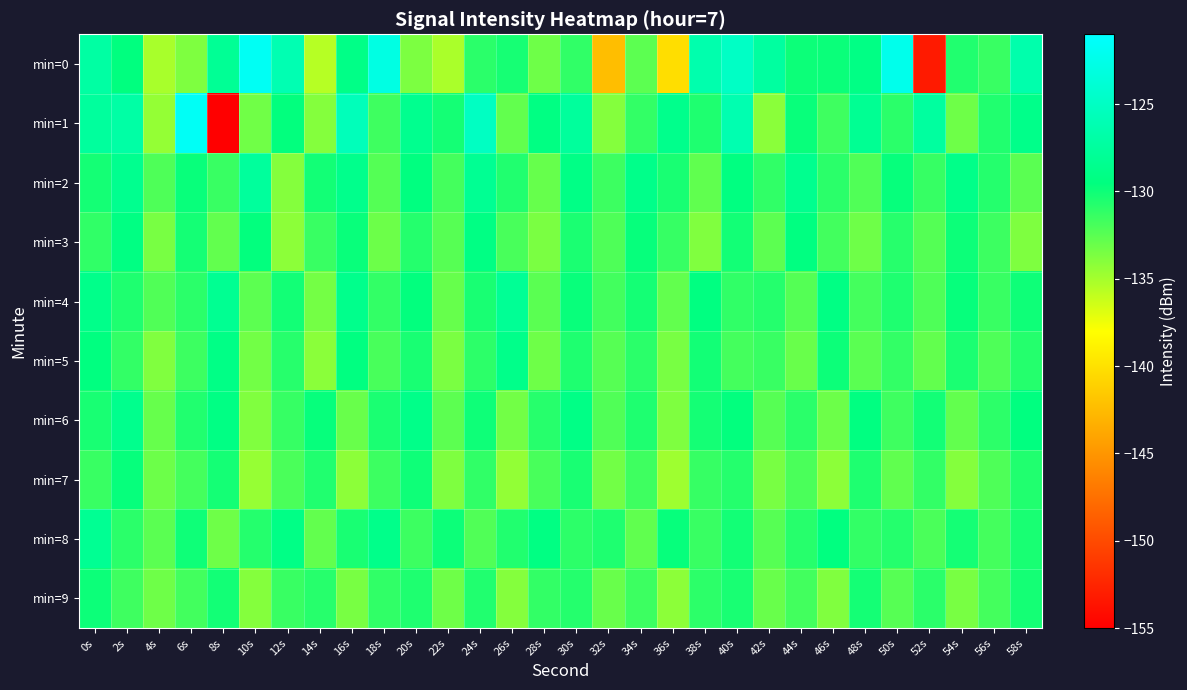

Reading left to right, what are all the values shown in this chart?

min=0: 0s=-127.2	2s=-129.5	4s=-135.1	6s=-133.7	8s=-128.1	10s=-121.8	12s=-126.2	14s=-135.6	16s=-129.0	18s=-122.9	20s=-133.6	22s=-135.2	24s=-130.9	26s=-130.2	28s=-133.2	30s=-131.1	32s=-142.3	34s=-132.6	36s=-140.2	38s=-126.5	40s=-124.9	42s=-127.4	44s=-129.9	46s=-129.9	48s=-129.2	50s=-122.3	52s=-153.2	54s=-130.6	56s=-131.4	58s=-126.6
min=1: 0s=-127.5	2s=-127.0	4s=-134.5	6s=-121.6	8s=-155.0	10s=-133.2	12s=-129.6	14s=-133.9	16s=-125.6	18s=-131.6	20s=-128.5	22s=-130.2	24s=-125.1	26s=-132.8	28s=-129.3	30s=-127.6	32s=-133.9	34s=-131.2	36s=-128.7	38s=-130.5	40s=-126.3	42s=-134.1	44s=-129.8	46s=-131.6	48s=-128.2	50s=-130.9	52s=-127.4	54s=-133.2	56s=-130.6	58s=-128.8
min=2: 0s=-130.2	2s=-128.5	4s=-132.1	6s=-129.8	8s=-131.4	10s=-127.6	12s=-133.9	14s=-130.1	16s=-128.7	18s=-132.3	20s=-129.5	22s=-131.8	24s=-128.2	26s=-130.6	28s=-132.9	30s=-129.1	32s=-131.5	34s=-128.8	36s=-130.3	38s=-132.7	40s=-129.4	42s=-131.1	44s=-128.5	46s=-130.9	48s=-132.2	50s=-129.7	52s=-131.3	54s=-128.9	56s=-130.7	58s=-132.5
min=3: 0s=-131.1	2s=-129.3	4s=-133.5	6s=-130.2	8s=-132.8	10s=-129.6	12s=-134.2	14s=-131.4	16s=-129.8	18s=-133.1	20s=-130.7	22s=-132.4	24s=-129.2	26s=-131.9	28s=-133.6	30s=-130.4	32s=-132.1	34s=-129.7	36s=-131.3	38s=-133.8	40s=-130.1	42s=-132.6	44s=-129.4	46s=-131.7	48s=-133.2	50s=-130.8	52s=-132.3	54s=-129.9	56s=-131.5	58s=-133.7
min=4: 0s=-128.8	2s=-130.5	4s=-132.2	6s=-130.9	8s=-128.3	10s=-132.6	12s=-130.1	14s=-133.4	16s=-128.7	18s=-131.2	20s=-129.6	22s=-132.9	24s=-130.3	26s=-128.1	28s=-132.5	30s=-129.8	32s=-131.7	34s=-130.2	36s=-132.8	38s=-129.4	40s=-131.1	42s=-130.7	44s=-132.3	46s=-129.2	48s=-131.8	50s=-130.5	52s=-132.1	54s=-129.7	56s=-131.4	58s=-130.0
min=5: 0s=-129.5	2s=-131.2	4s=-133.8	6s=-131.5	8s=-129.1	10s=-133.3	12s=-130.8	14s=-134.1	16s=-129.4	18s=-131.9	20s=-130.3	22s=-133.6	24s=-131.0	26s=-128.8	28s=-133.2	30s=-130.5	32s=-132.4	34s=-130.9	36s=-133.5	38s=-130.1	40s=-131.8	42s=-131.4	44s=-133.0	46s=-129.9	48s=-132.5	50s=-131.2	52s=-132.8	54s=-130.4	56s=-132.1	58s=-130.7
min=6: 0s=-130.3	2s=-128.6	4s=-132.9	6s=-130.6	8s=-129.2	10s=-133.8	12s=-131.3	14s=-129.7	16s=-133.0	18s=-130.4	20s=-128.9	22s=-132.6	24s=-130.0	26s=-133.3	28s=-130.8	30s=-129.1	32s=-132.2	34s=-130.5	36s=-133.7	38s=-130.2	40s=-129.6	42s=-132.4	44s=-130.9	46s=-133.1	48s=-129.4	50s=-131.6	52s=-130.1	54s=-132.8	56s=-131.0	58s=-129.5
min=7: 0s=-131.4	2s=-129.7	4s=-133.1	6s=-131.8	8s=-130.2	10s=-134.5	12s=-132.0	14s=-130.6	16s=-134.2	18s=-131.5	20s=-130.0	22s=-133.7	24s=-131.1	26s=-134.4	28s=-131.9	30s=-130.3	32s=-133.3	34s=-131.6	36s=-134.8	38s=-131.3	40s=-130.7	42s=-133.5	44s=-132.0	46s=-134.2	48s=-130.5	50s=-132.7	52s=-131.2	54s=-133.9	56s=-132.1	58s=-130.6
min=8: 0s=-128.2	2s=-130.9	4s=-132.5	6s=-130.0	8s=-133.2	10s=-130.7	12s=-129.1	14s=-132.8	16s=-130.3	18s=-128.8	20s=-131.5	22s=-129.9	24s=-132.2	26s=-130.6	28s=-129.3	30s=-131.0	32s=-130.5	34s=-132.7	36s=-129.7	38s=-131.4	40s=-130.1	42s=-132.4	44s=-130.8	46s=-129.5	48s=-131.2	50s=-130.7	52s=-132.0	54s=-130.2	56s=-131.8	58s=-130.3
min=9: 0s=-129.9	2s=-131.6	4s=-133.2	6s=-131.7	8s=-130.1	10s=-133.9	12s=-131.4	14s=-130.8	16s=-133.5	18s=-131.1	20s=-130.5	22s=-133.2	24s=-130.6	26s=-133.9	28s=-131.2	30s=-130.7	32s=-133.0	34s=-131.5	36s=-134.2	38s=-131.0	40s=-130.3	42s=-133.0	44s=-131.7	46s=-133.8	48s=-130.2	50s=-132.4	52s=-130.9	54s=-133.5	56s=-131.8	58s=-130.2